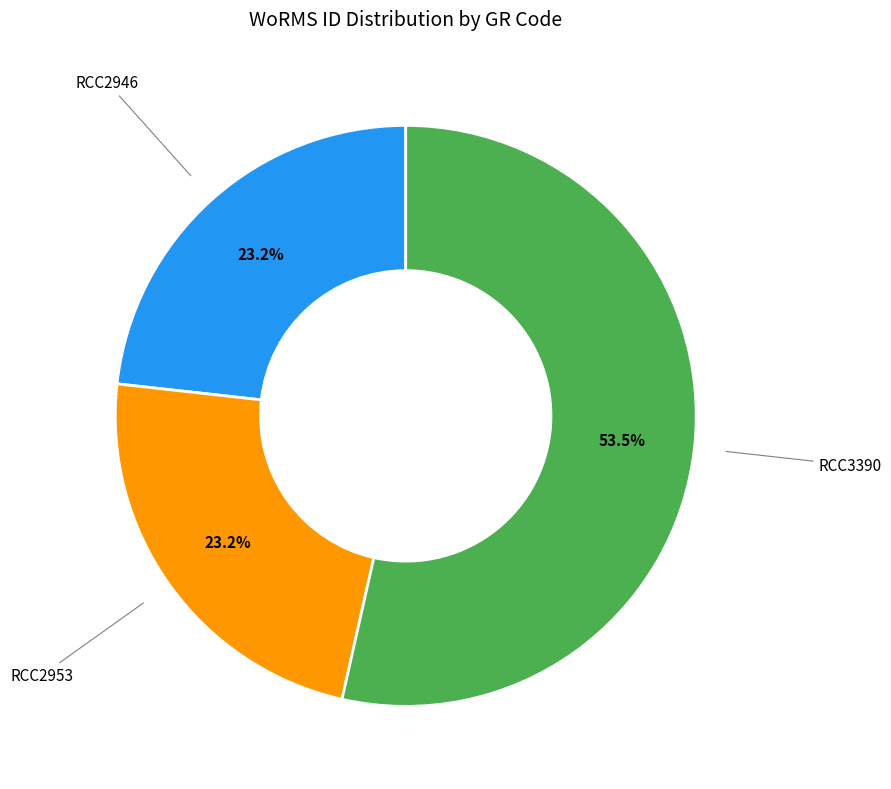

Is there a majority slice in this chart?

Yes